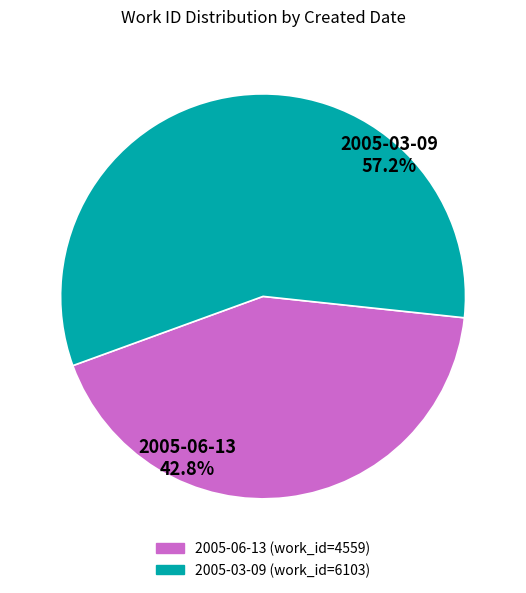

Which has a higher value, 2005-03-09 or 2005-06-13?

2005-03-09